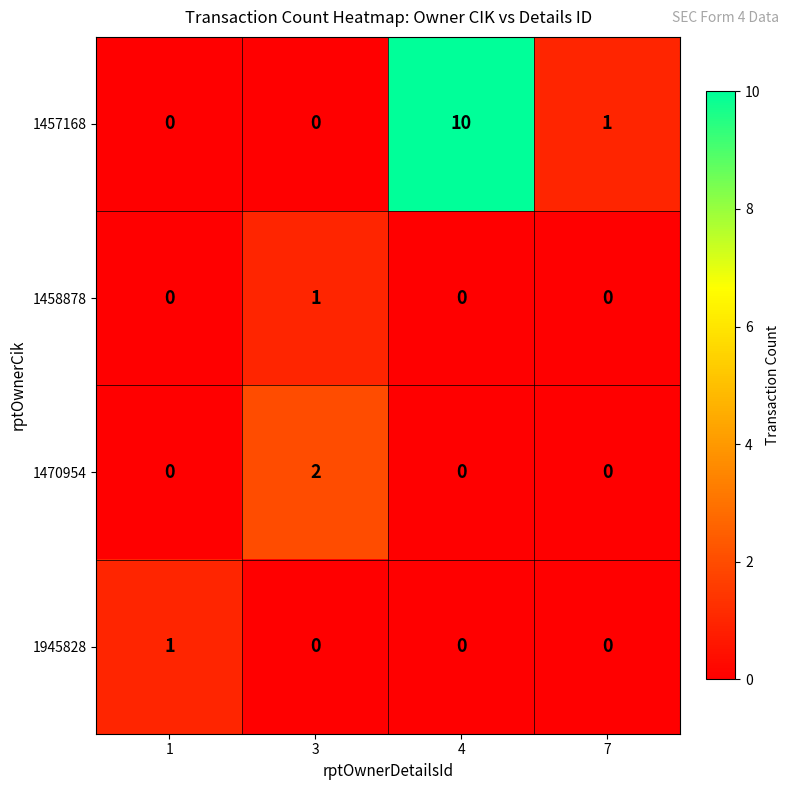

Which series has the widest spread of values?

1457168